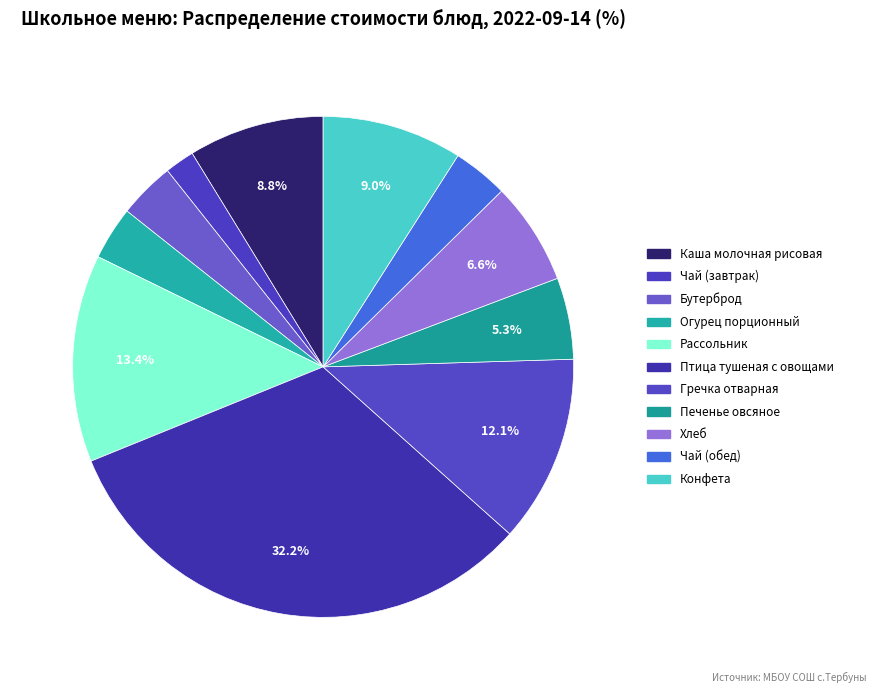

Count the number of slices in the pie.

11